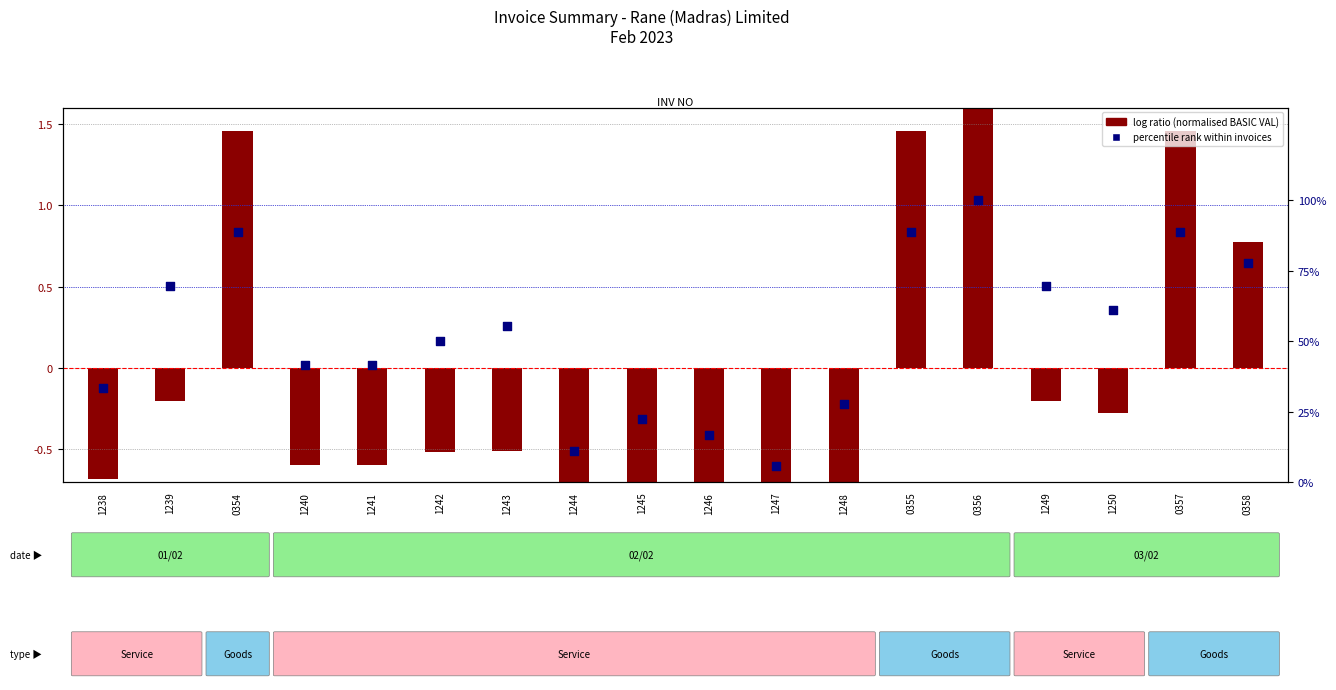

What are all the series names shown in the legend?

log ratio (normalised), percentile rank within invoices